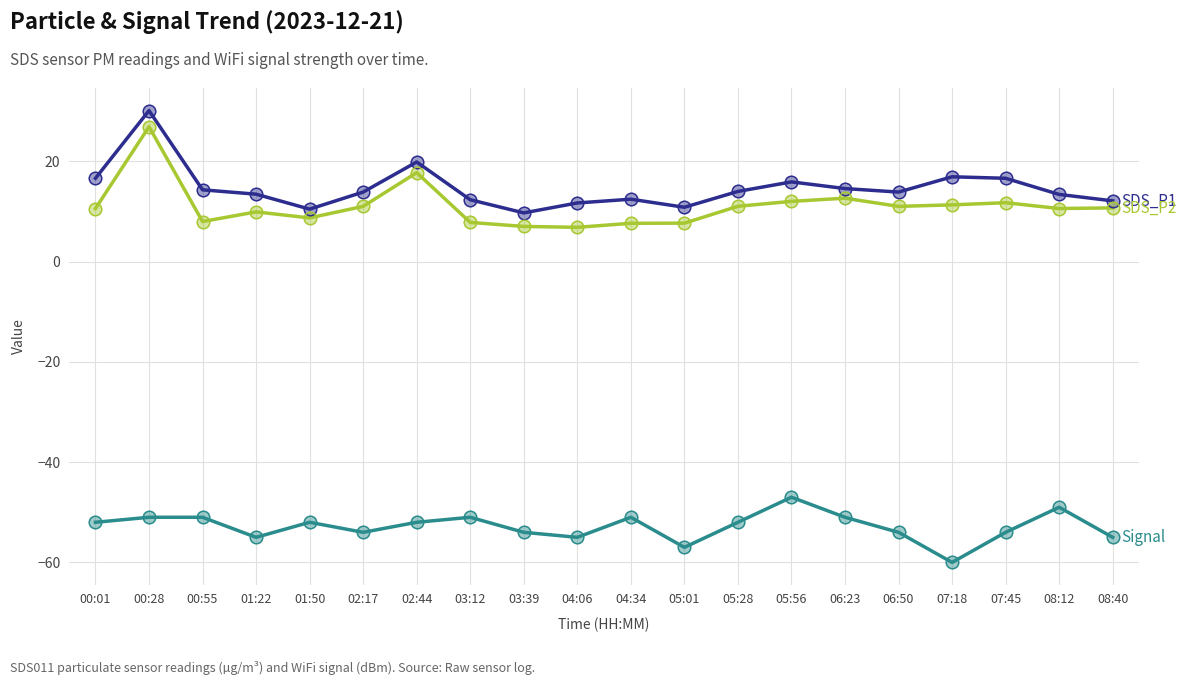

At which category is the sum across all series the highest?

00:28